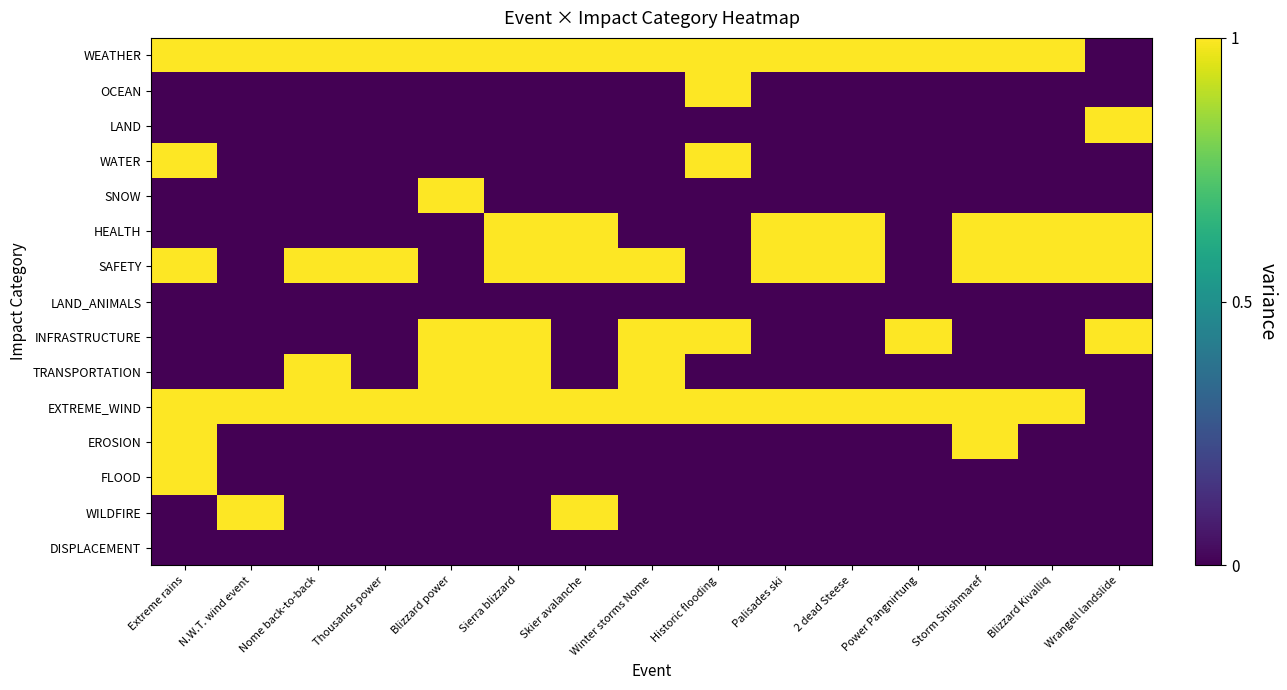

At which category is the sum across all series the highest?

Extreme rains